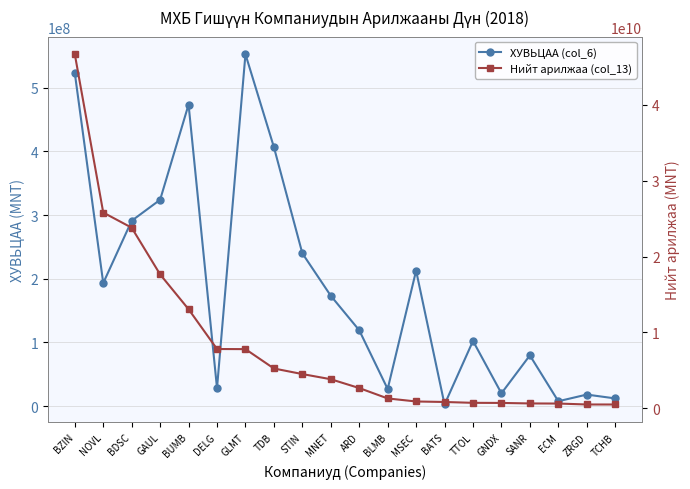

True or false: ХУВЬЦАА (col_6) has a value of 552480879.0 at GLMT.

True